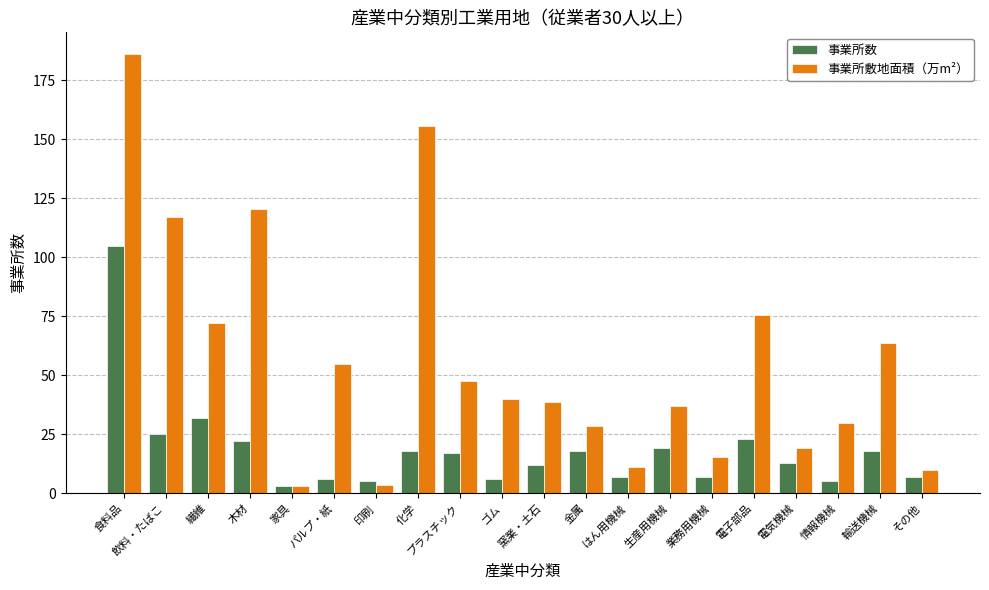

Where does the 事業所数 series first go above 17?

食料品